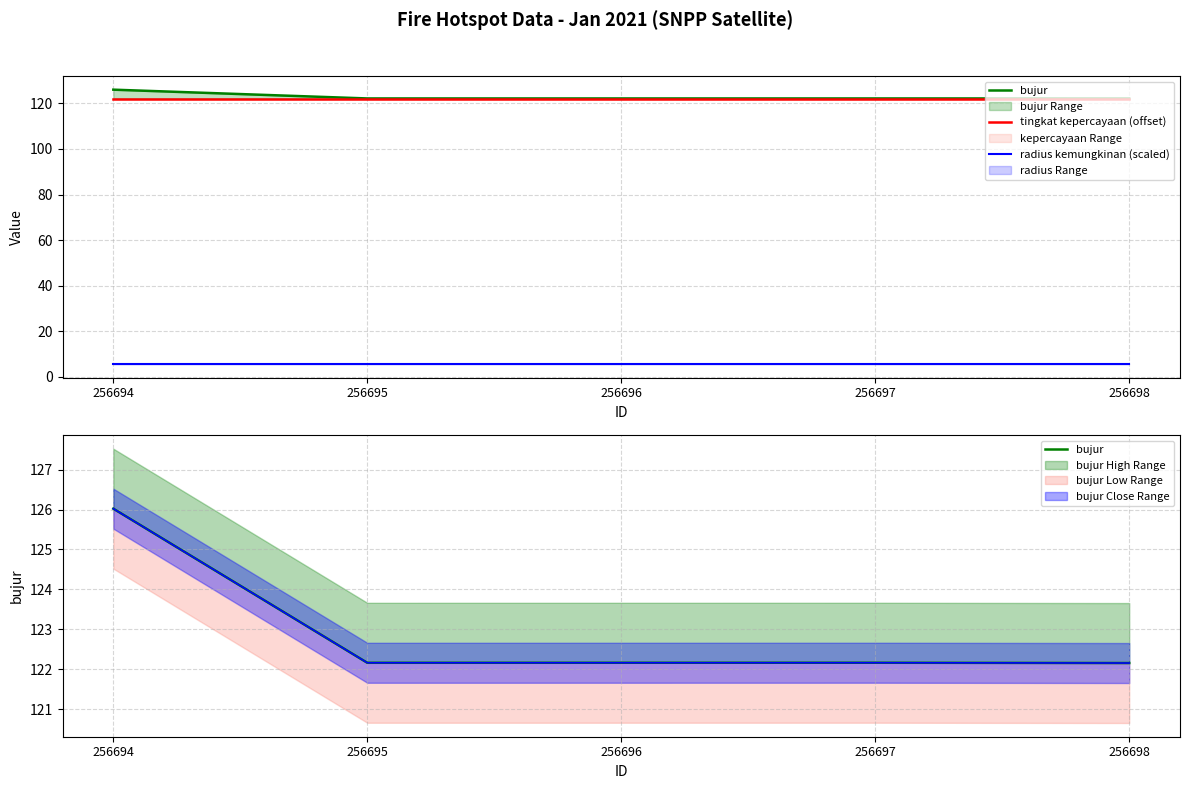

Reading left to right, extract all data points from this chart.

bujur: 256694=126.0	256695=122.2	256696=122.2	256697=122.2	256698=122.2
tingkat kepercayaan (offset): 256694=122.0	256695=122.0	256696=122.0	256697=122.0	256698=122.0
radius kemungkinan (scaled): 256694=5.6	256695=5.6	256696=5.6	256697=5.6	256698=5.6